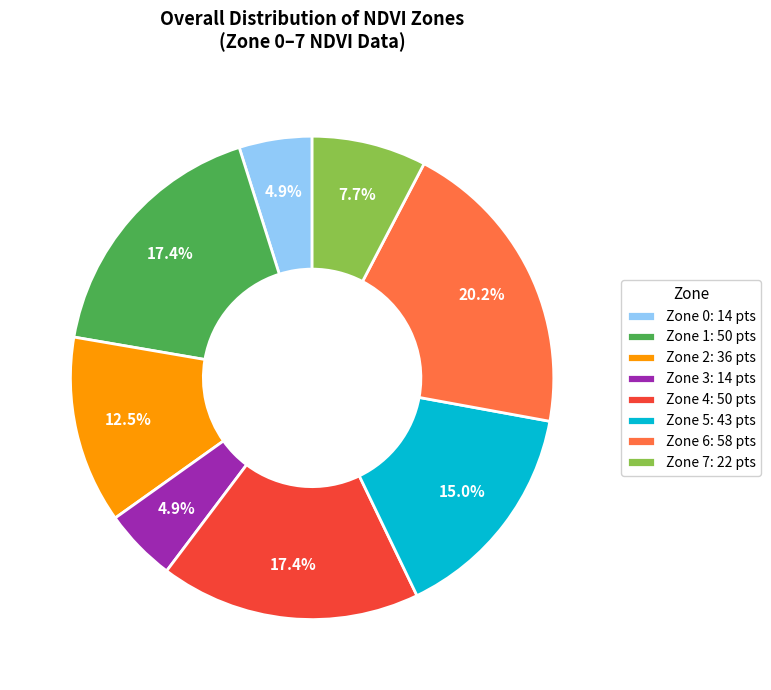

Is there a majority slice in this chart?

No